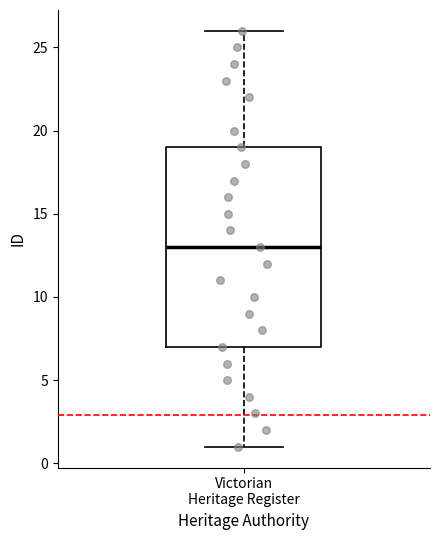

Where does the upper whisker of the box for Victorian Heritage Register end on the y-axis? The values are not printed on the chart, so give them approximately, as read against the axis.

26